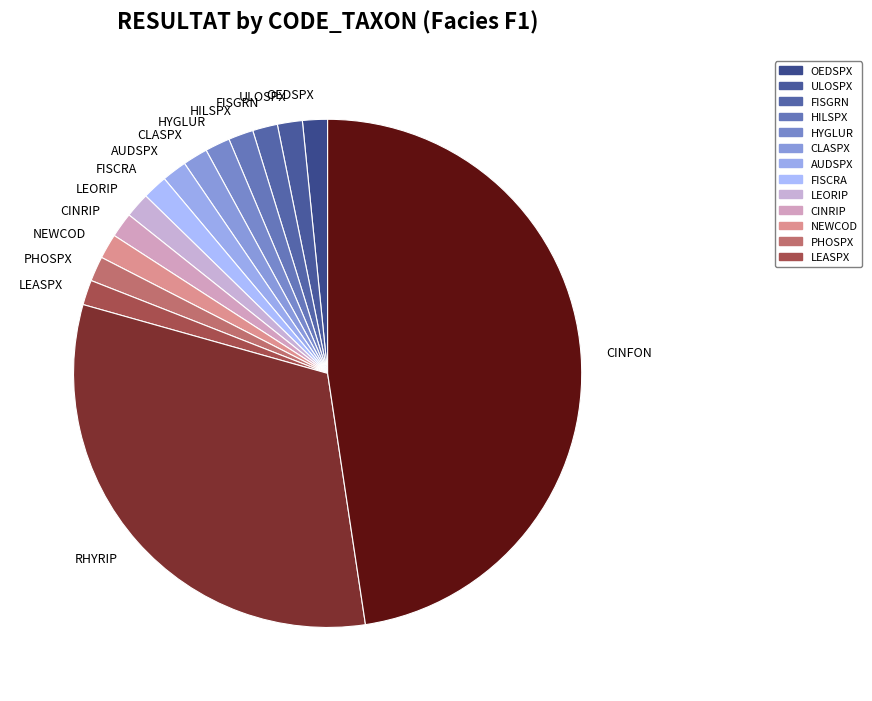

True or false: CLASPX accounts for 12% of the total.

False